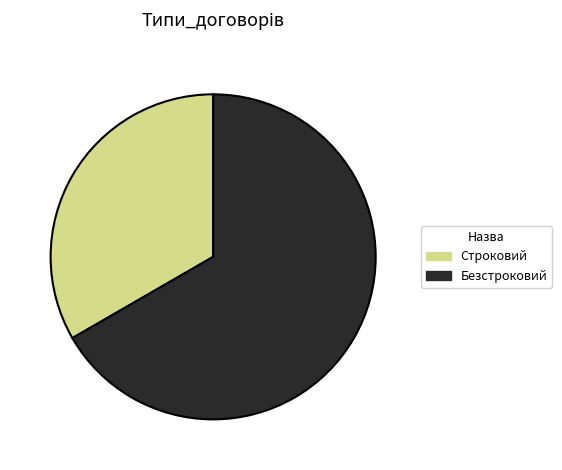

What is the majority slice?

Безстроковий